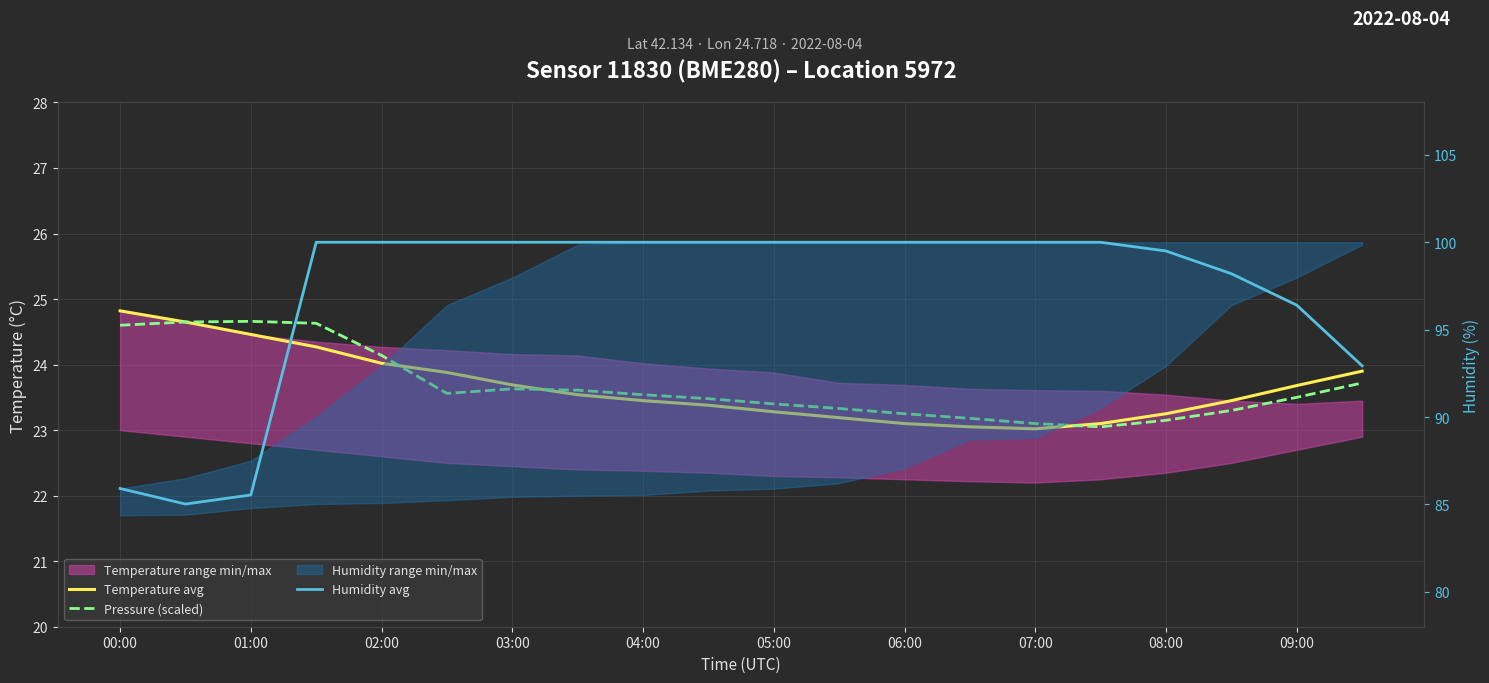

What value does the Temperature avg series have at 00:00?

24.8